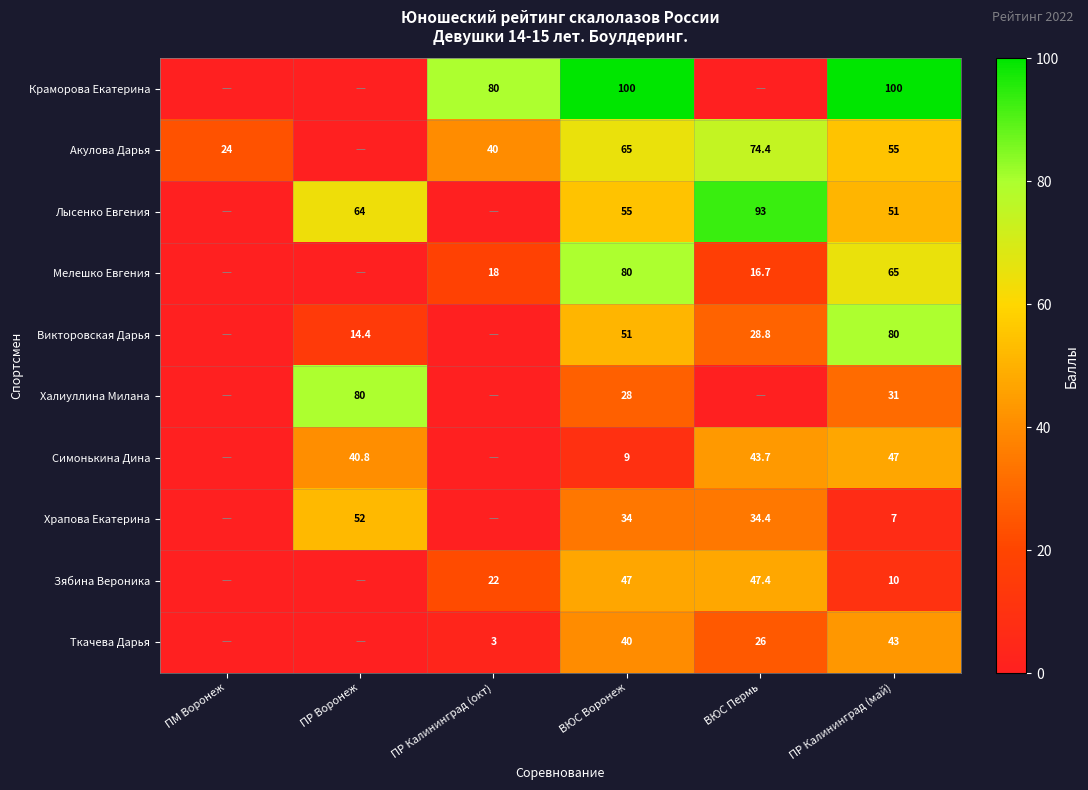

Which category has the lowest value across all series?

ПМ Воронеж